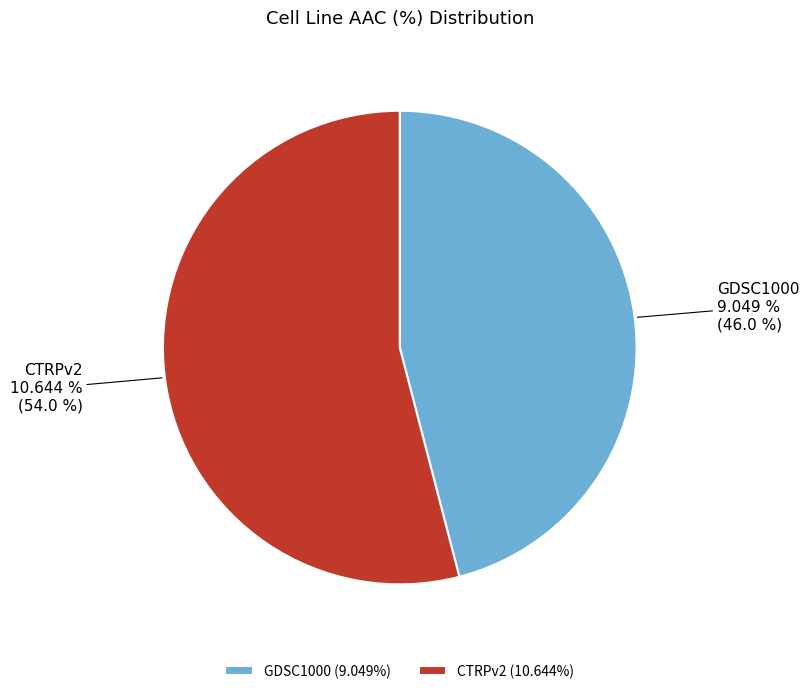

How many slices are in this pie chart?

2